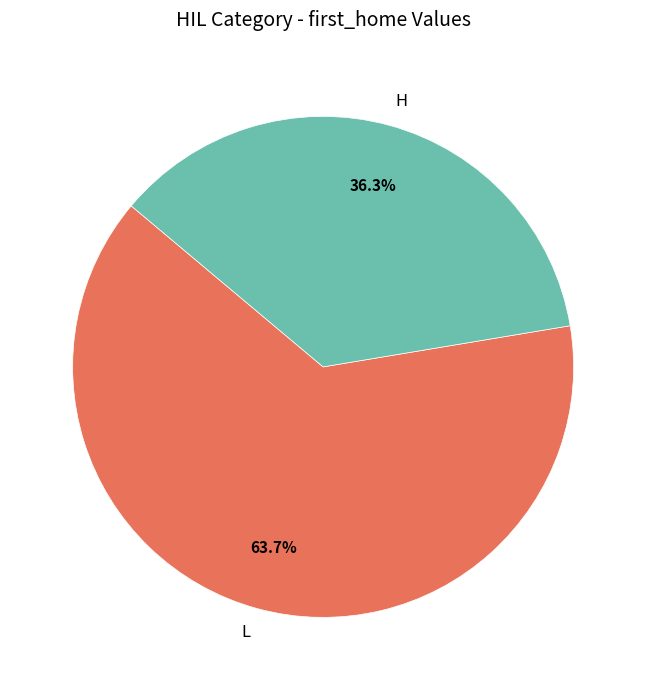

Which slice is the largest?

L